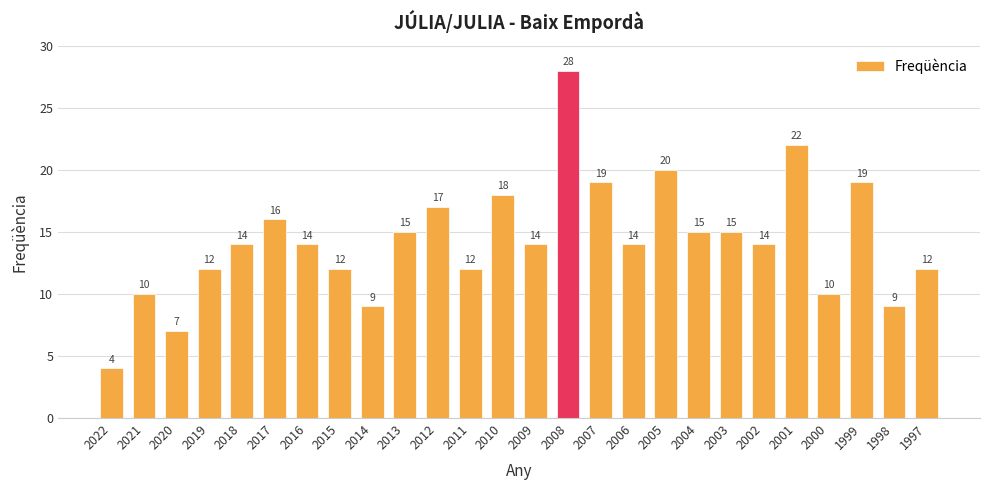

Where is the data nearest to the value 16?

2017